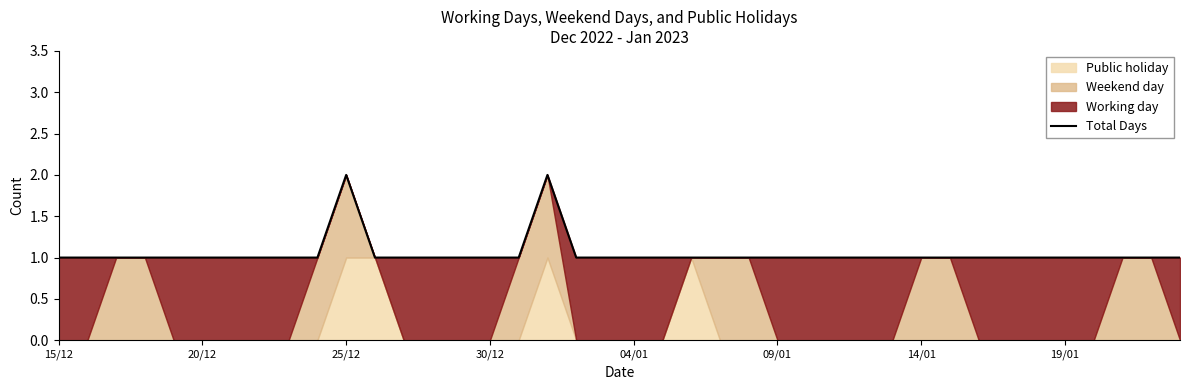

The Total Days series shows 0 at 20/12. True or false?

False